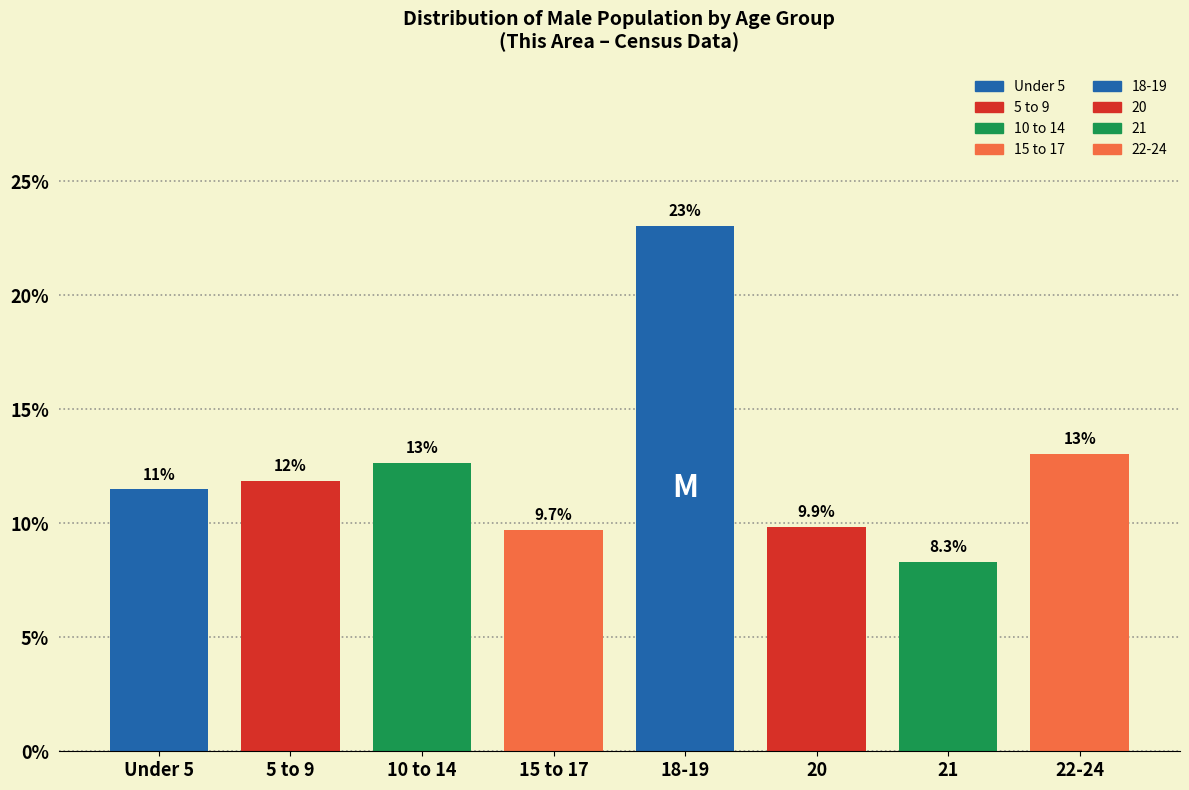

Reading left to right, list all the values displayed in this chart.

Under 5=11.5	5 to 9=11.9	10 to 14=12.7	15 to 17=9.7	18-19=23.1	20=9.9	21=8.3	22-24=13.0